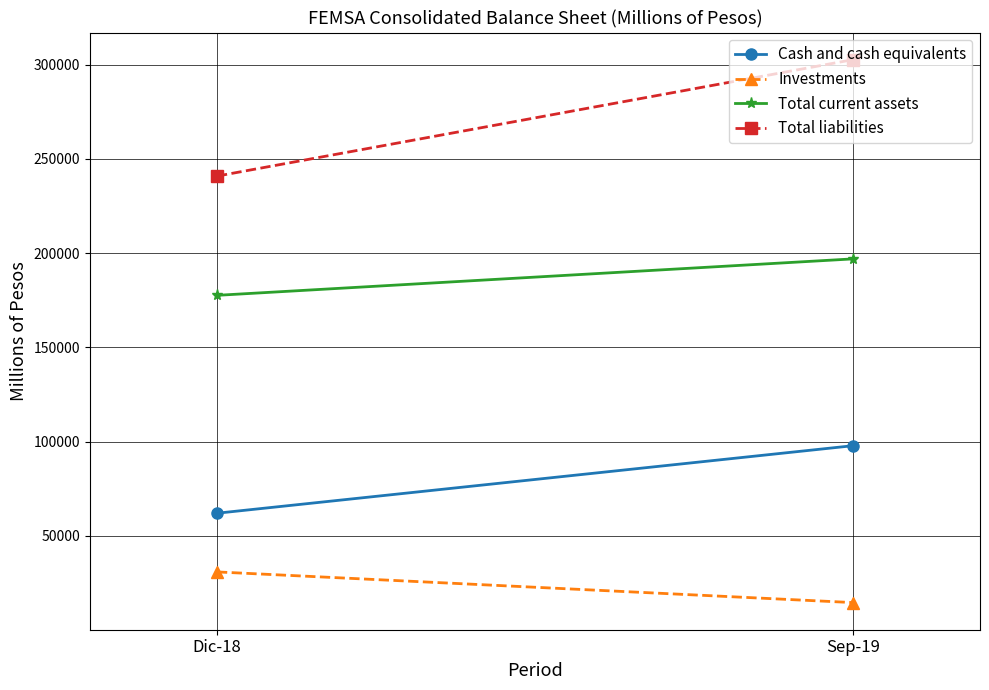

List the series in order of their overall mean, highest first.

Total liabilities, Total current assets, Cash and cash equivalents, Investments